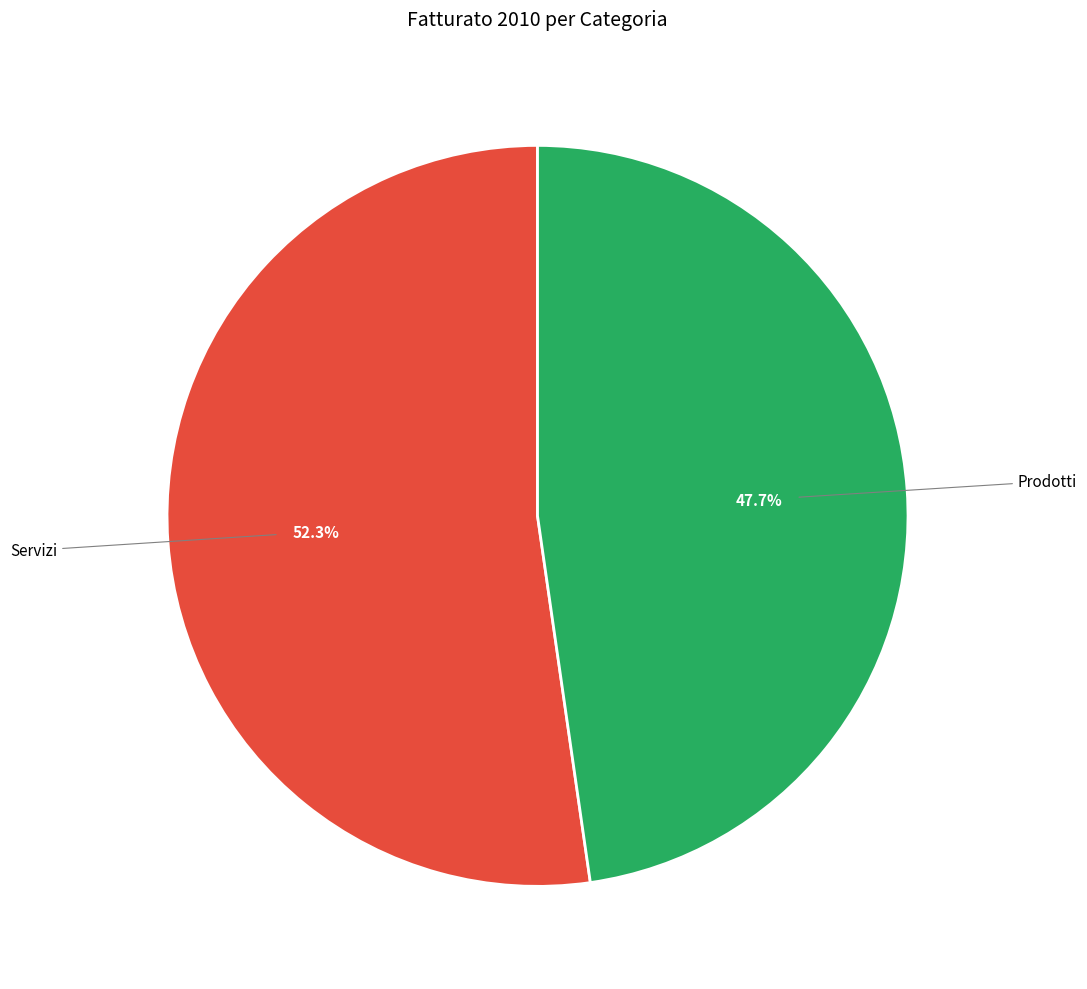

Is there a majority slice in this chart?

Yes